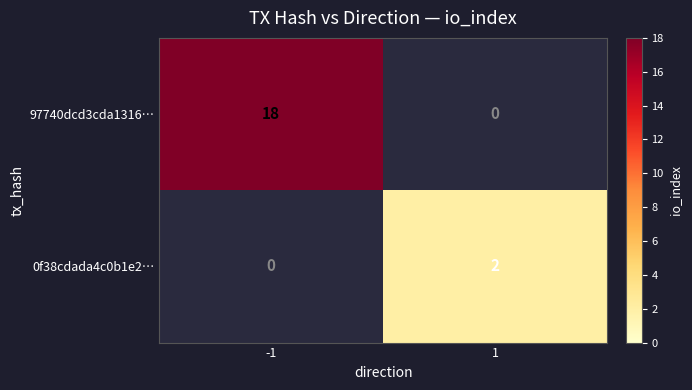

The value of 97740dcd3cda1316… at -1 is 18. True or false?

True